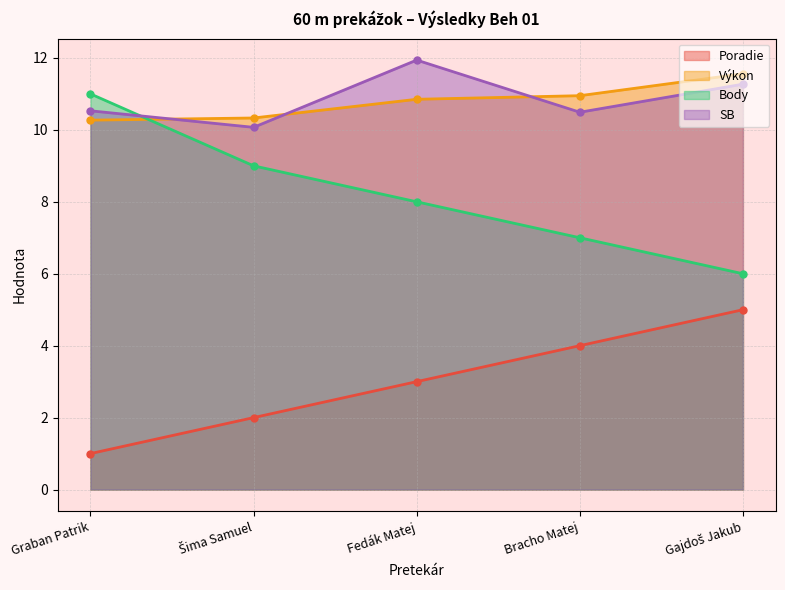

Reading right to left, what are all the values shown in this chart?

Poradie: 5.0	4.0	3.0	2.0	1.0
Výkon: 11.6	10.9	10.8	10.3	10.3
Body: 6.0	7.0	8.0	9.0	11.0
SB: 11.3	10.5	11.9	10.1	10.5